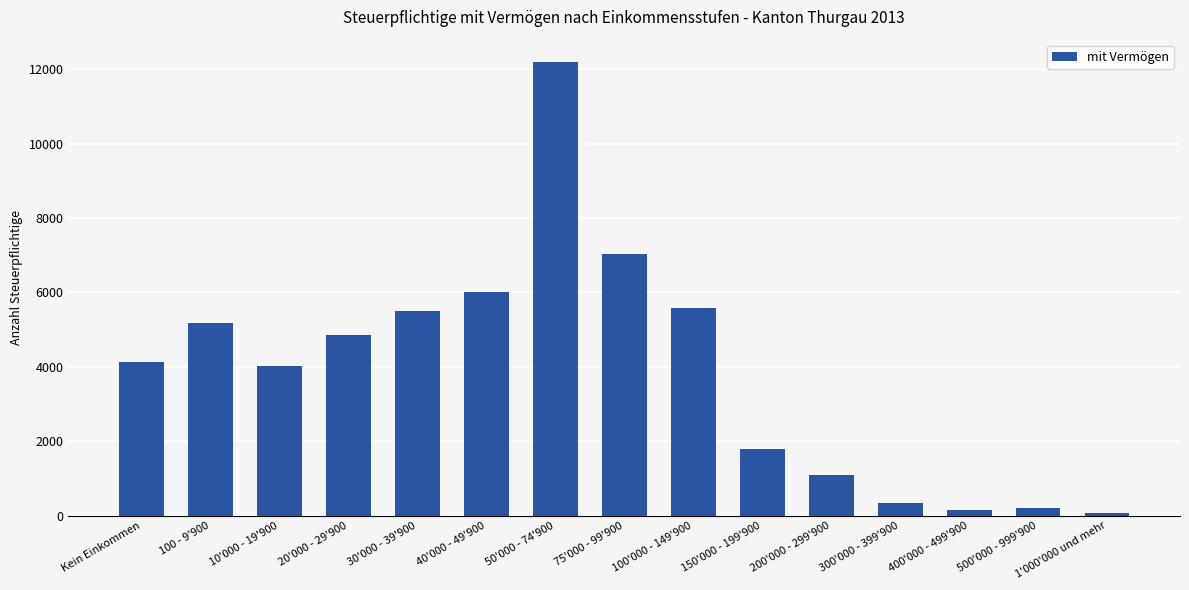

Between 300'000 - 399'900 and 100 - 9'900, which is larger?

100 - 9'900